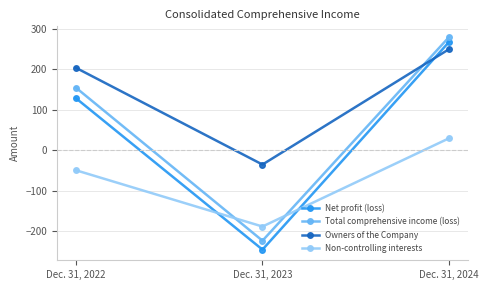

What is the value of the Non-controlling interests point at the 1st from the left?

-49